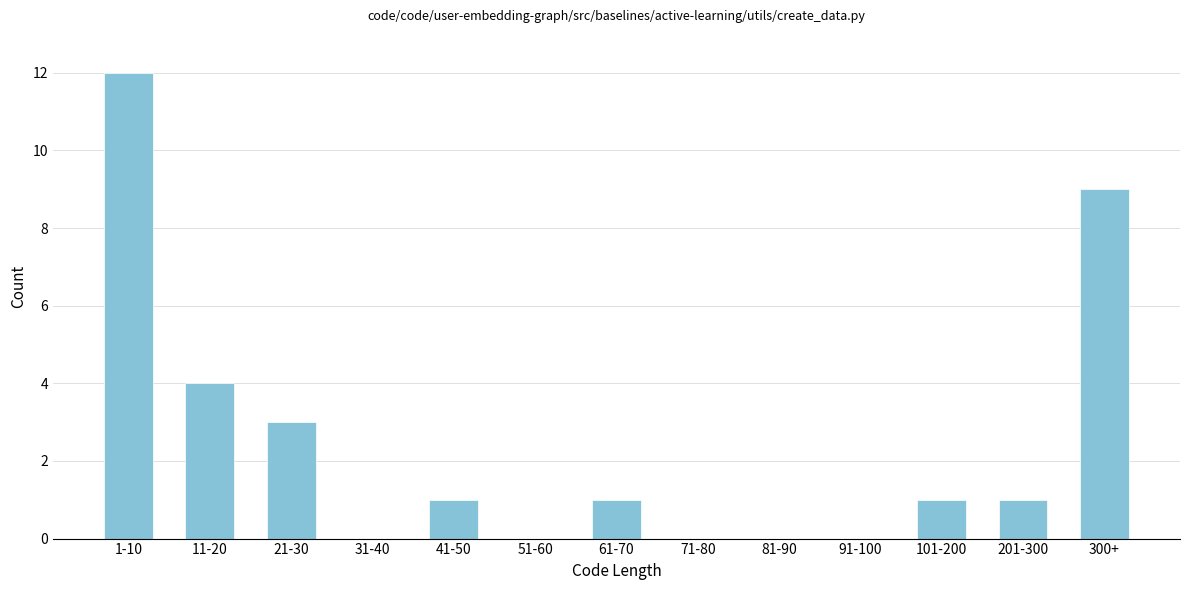

Reading left to right, what are all the values shown in this chart?

1-10=12	11-20=4	21-30=3	31-40=0	41-50=1	51-60=0	61-70=1	71-80=0	81-90=0	91-100=0	101-200=1	201-300=1	300+=9